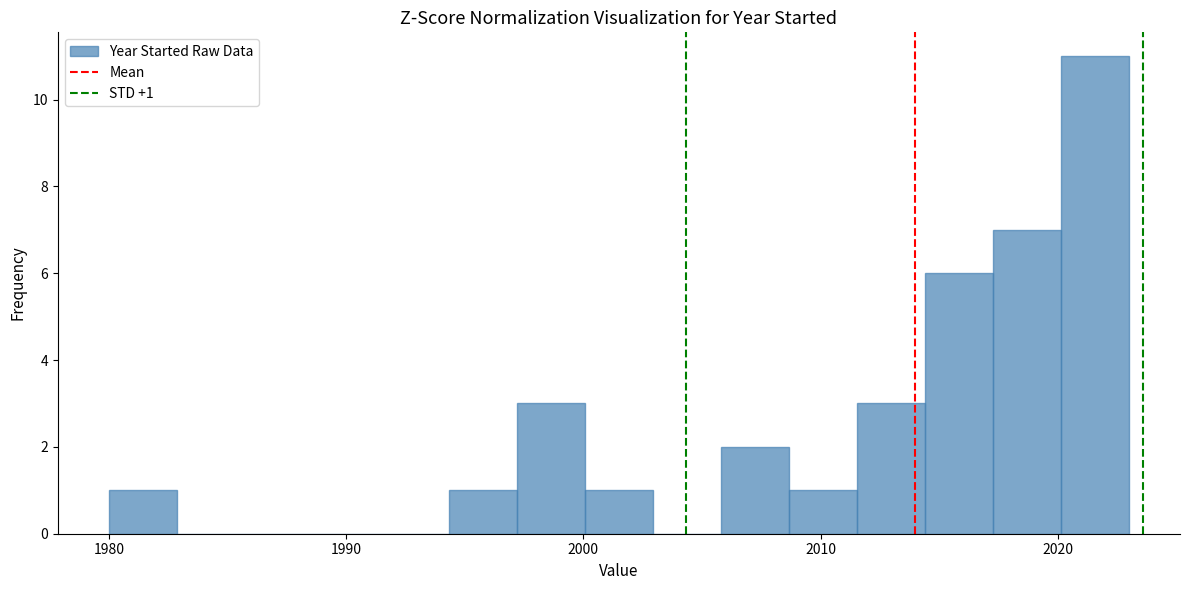

Read against the x-axis, roughly where is the centre of the tallest bar?

2022